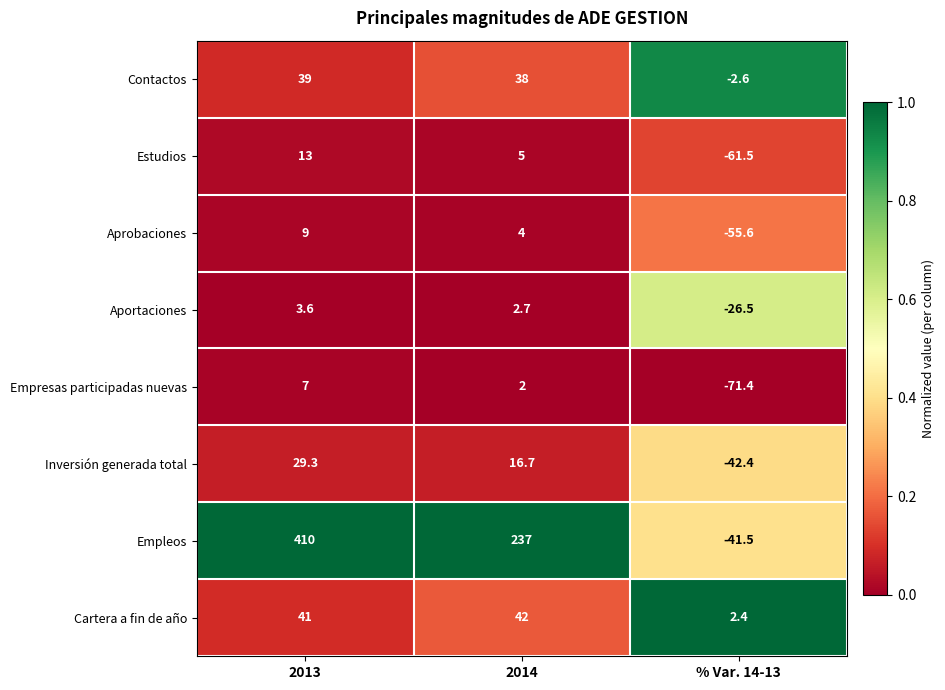

True or false: Contactos has a value of 39.0 at 2013.

True